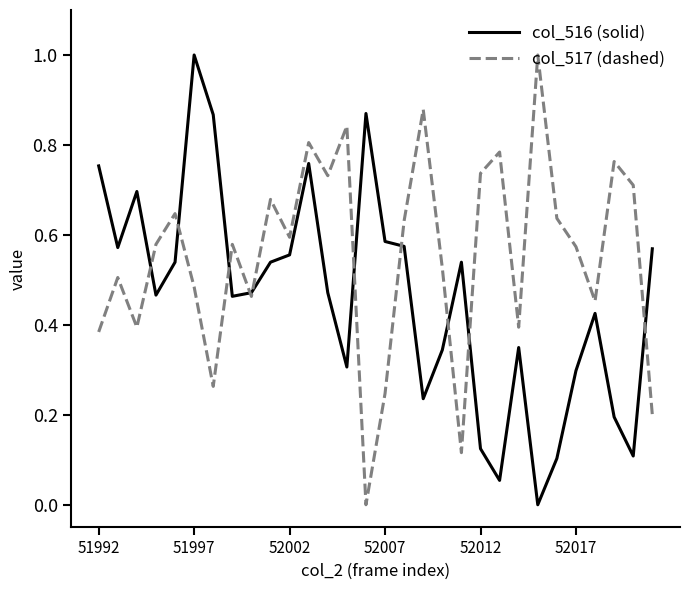

Count the col_517 (dashed) values in the range 0 to 1.

30